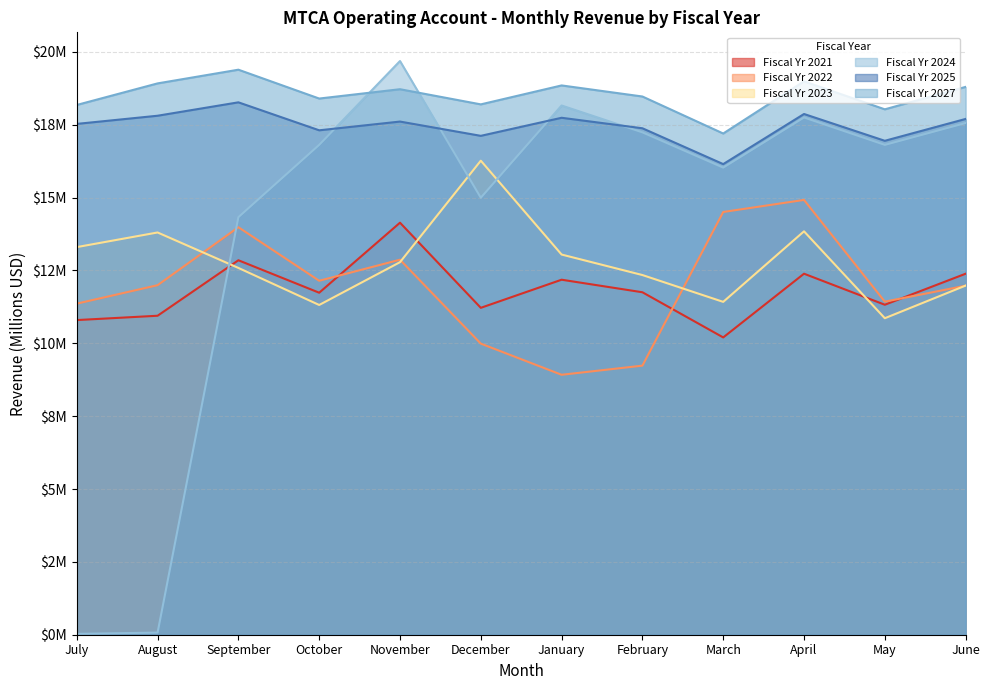

Which series has the widest spread of values?

Fiscal Yr 2024